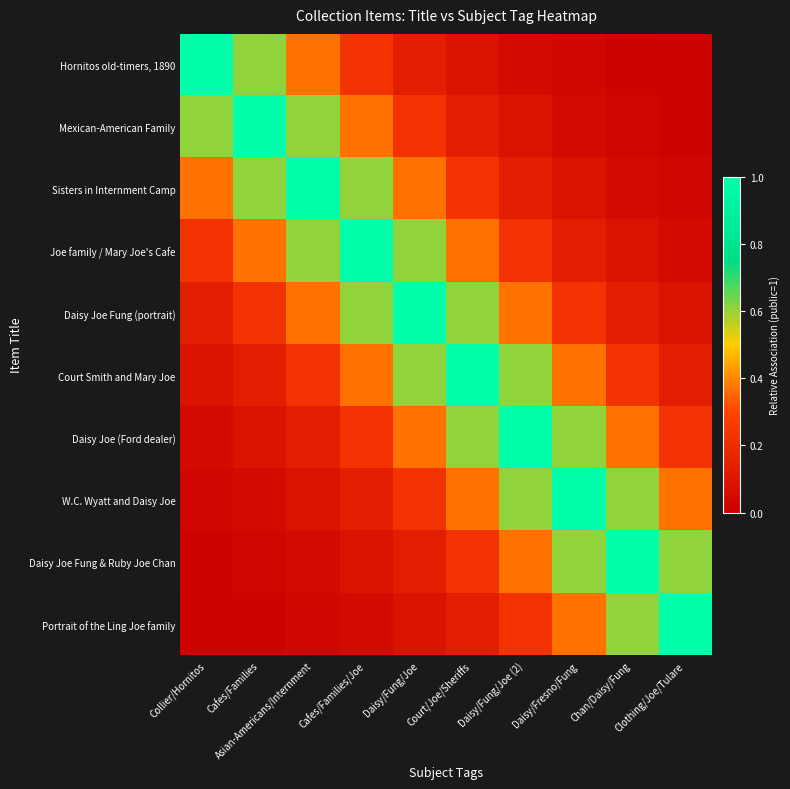

At which category is the sum across all series the highest?

Daisy/Fung/Joe